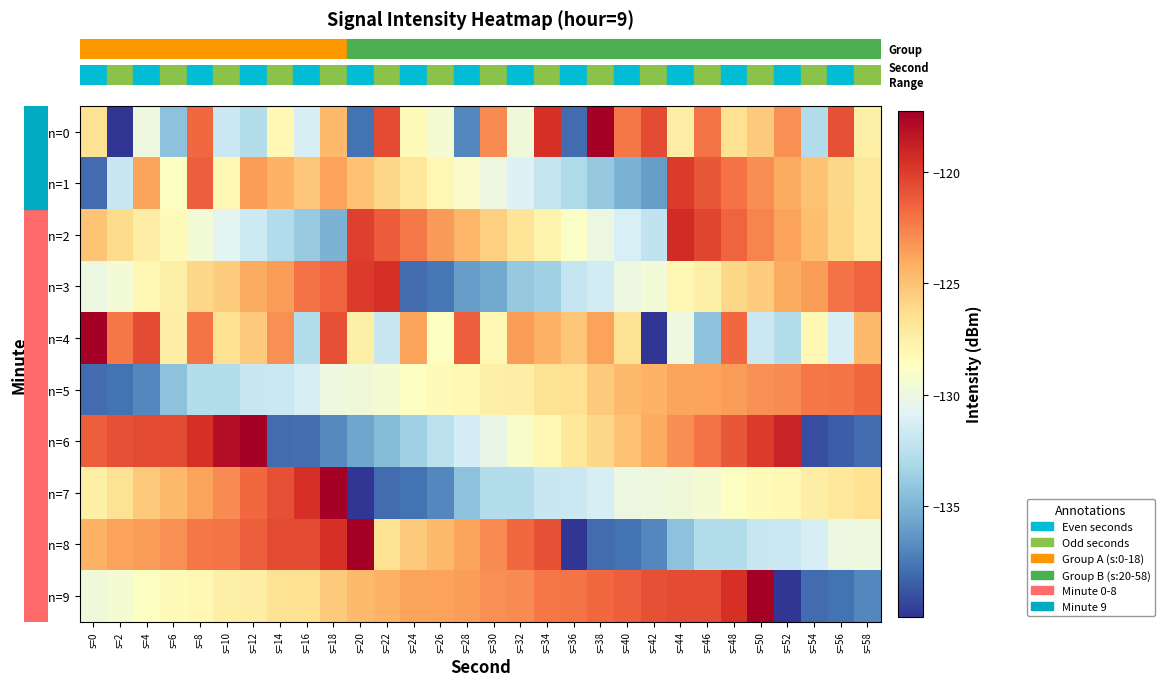

At which category is the sum across all series the highest?

s=48